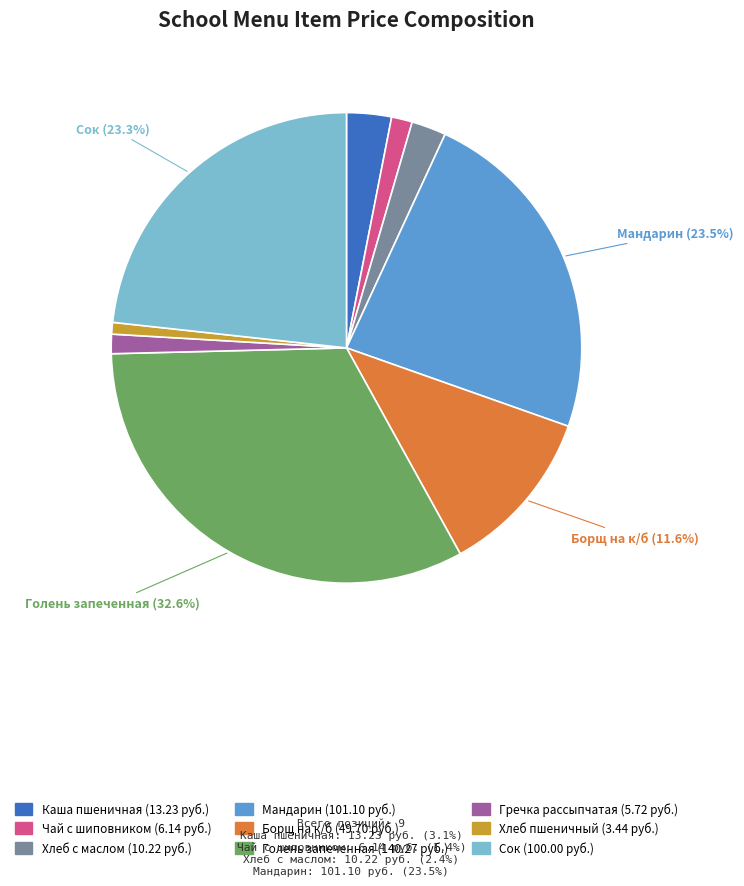

Is the sum of Гречка рассыпчатая and Голень запеченная greater than half?

No